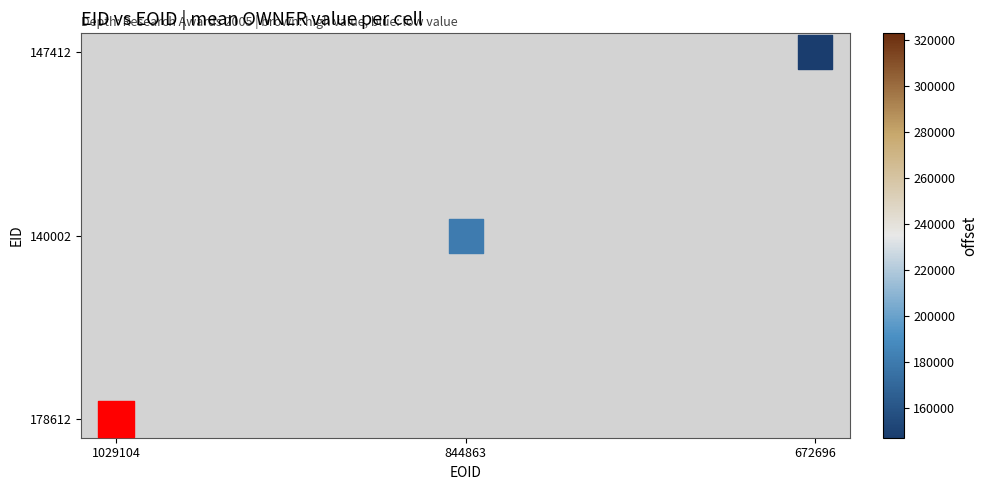

List the labels in order of value, largest first.

672696, 844863, 1029104